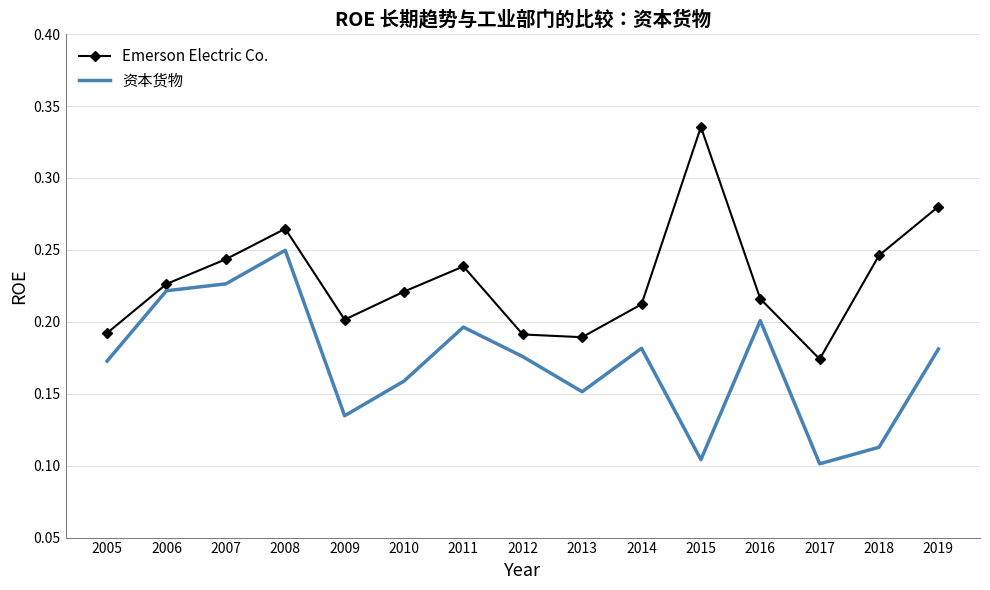

What is the sum of all 资本货物 values?

2.6